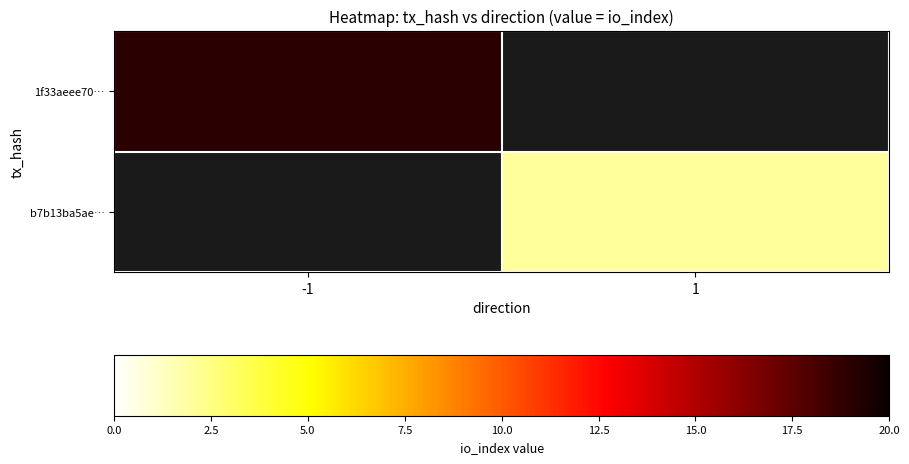

Count the number of data series in this chart.

2